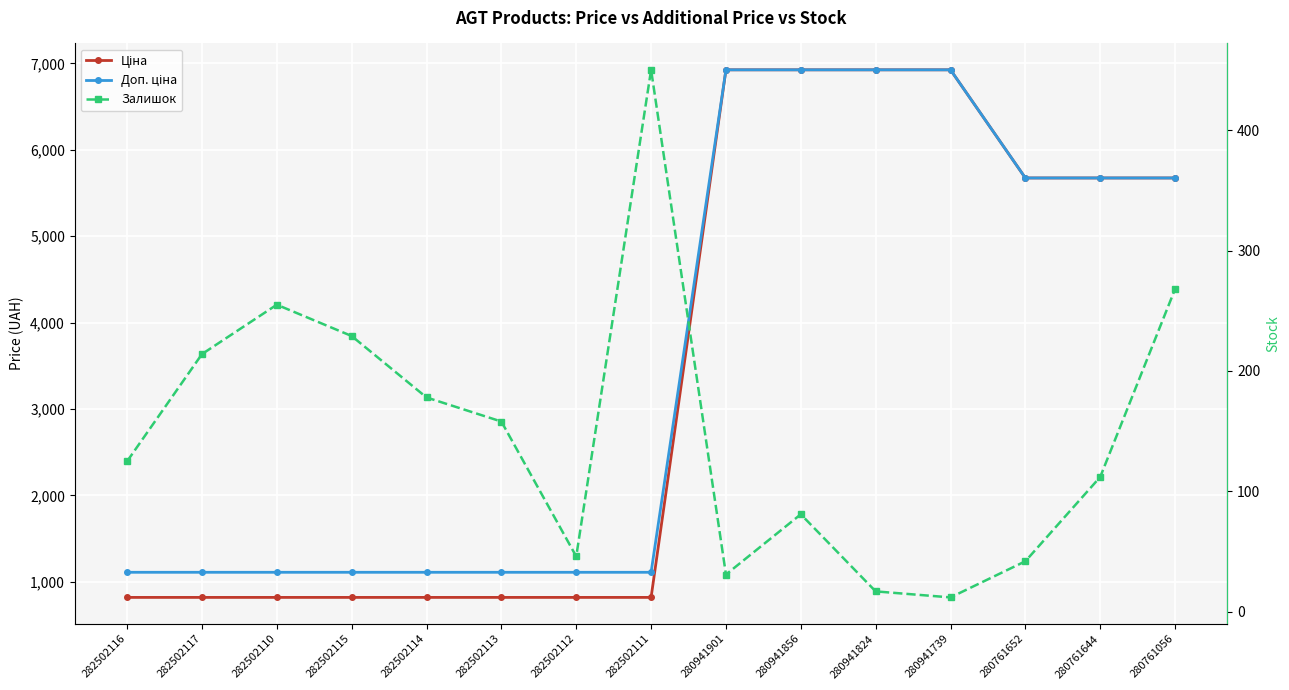

True or false: Ціна has a value of 818.5 at 282502111.

True